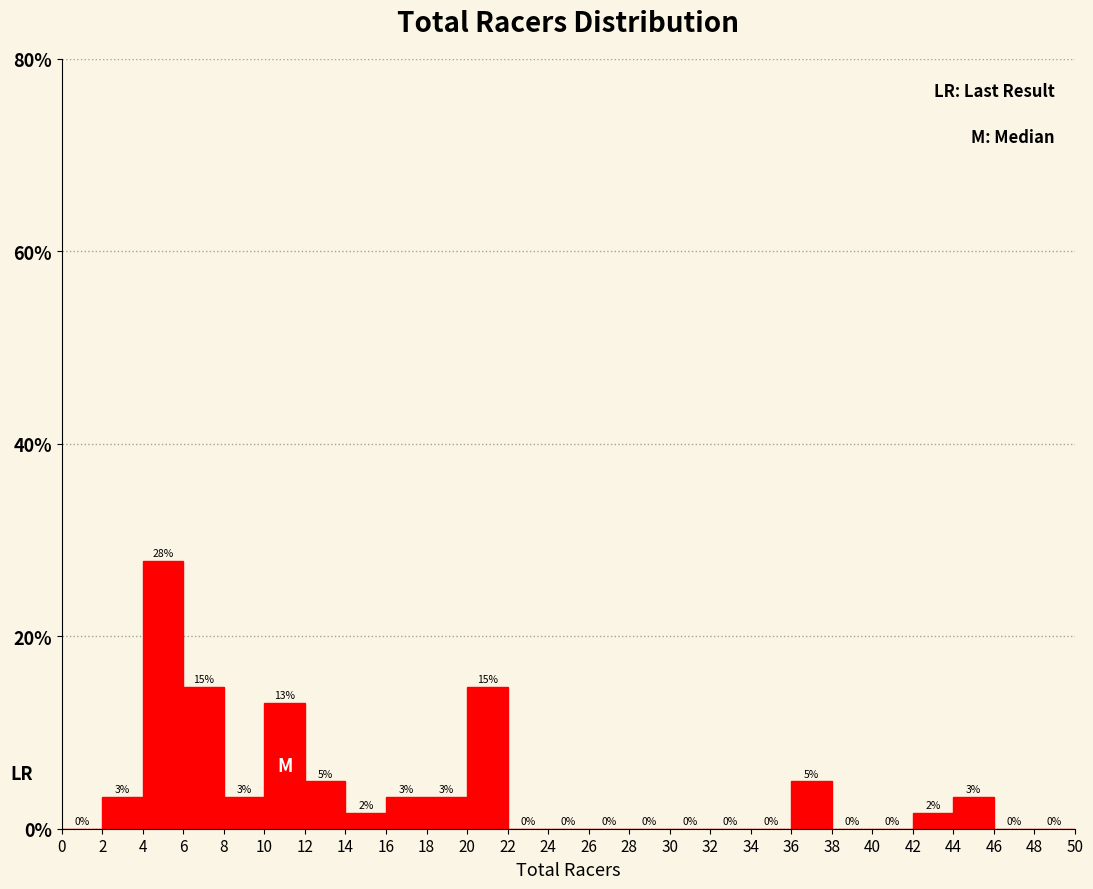

Which range on the x-axis has the tallest bar?

4 to 6